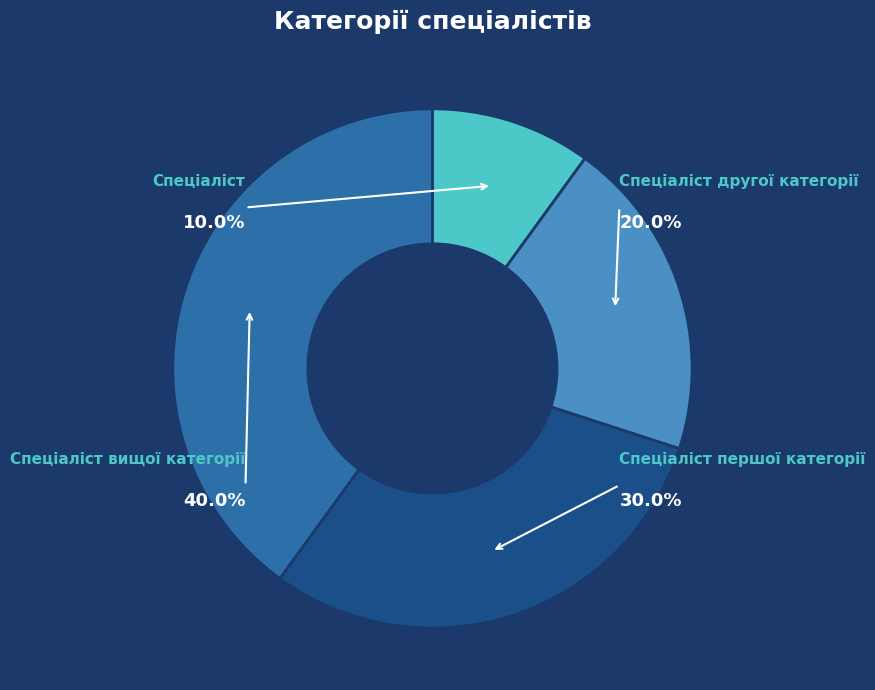

Does Спеціаліст вищої категорії account for over 50% of the chart?

No